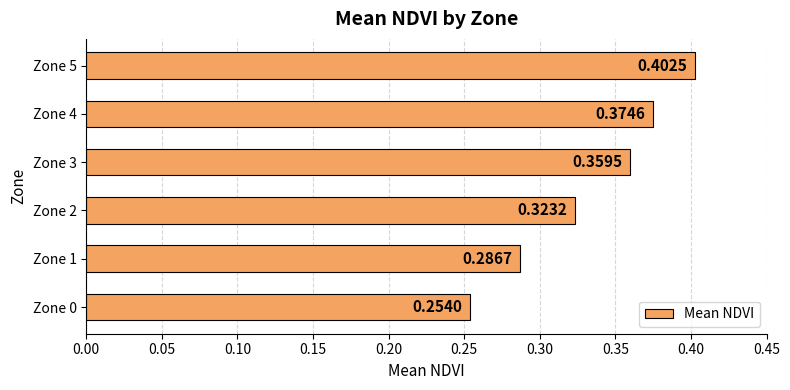

Are the bars horizontal?

Yes